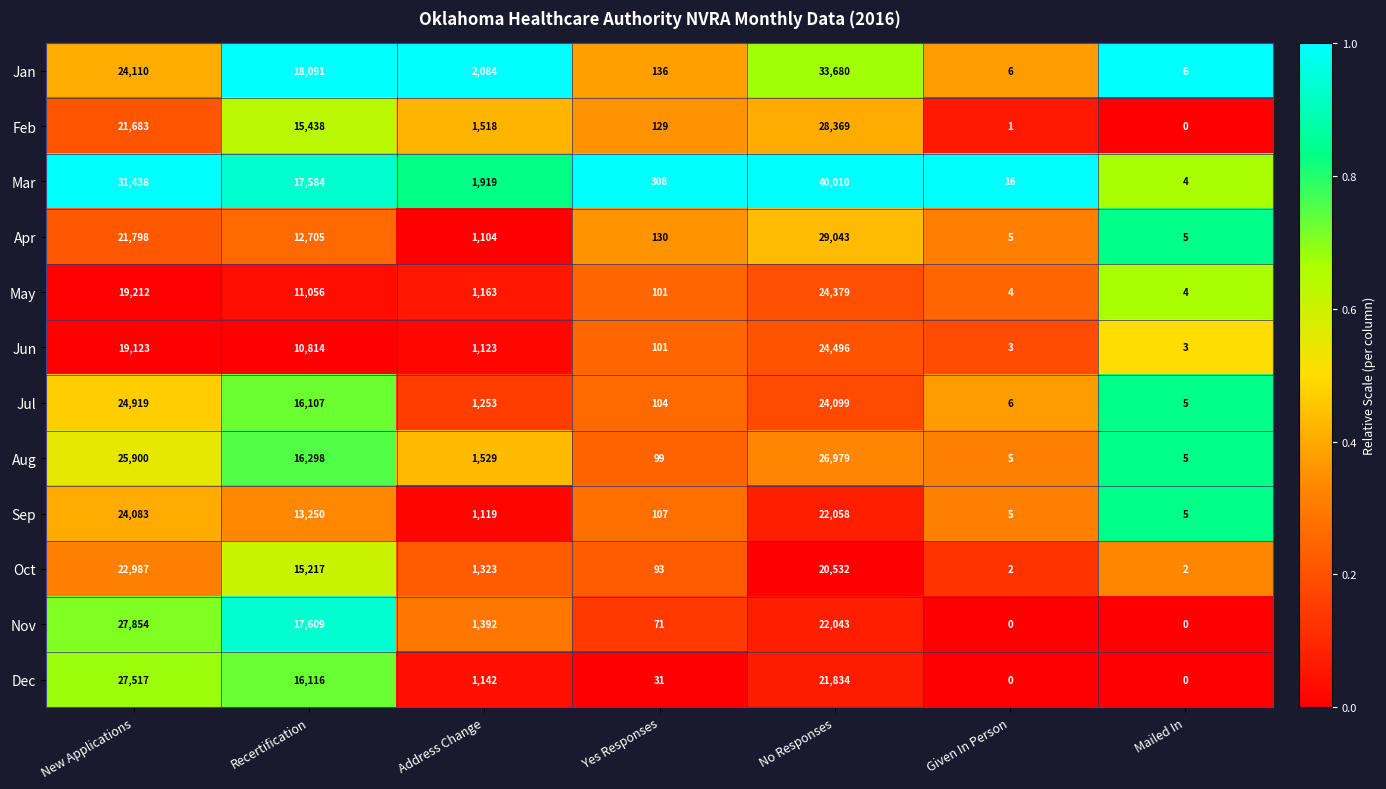

Is it true that Mar equals 24 at Given In Person?

False